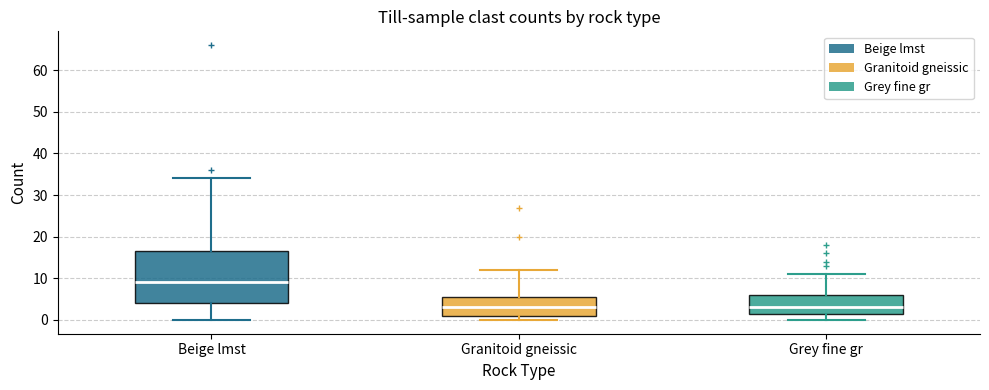

Where is the upper edge of the box for Granitoid gneissic on the y-axis? The values are not printed on the chart, so give them approximately, as read against the axis.

6